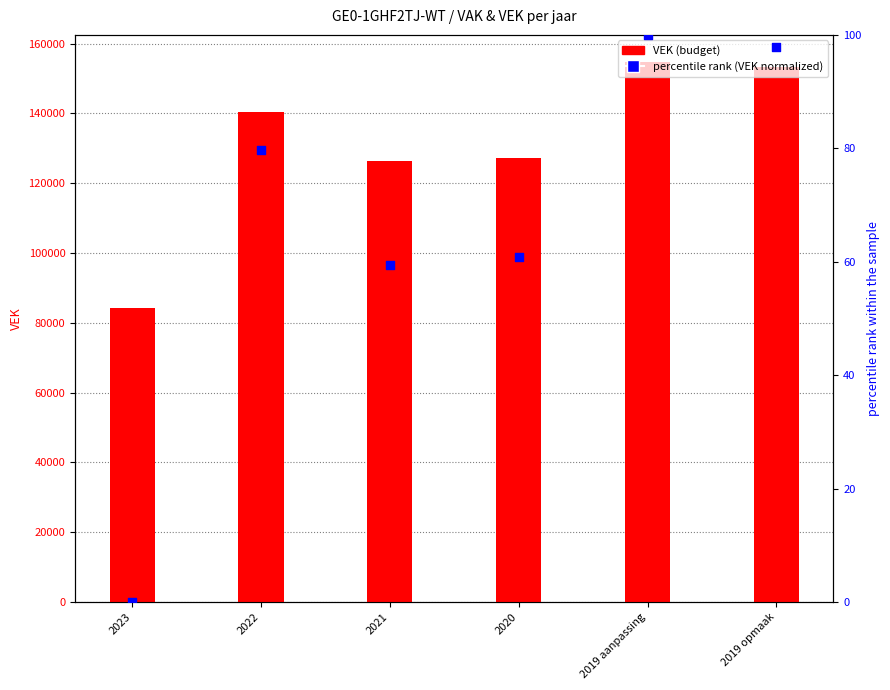

Which series contains the highest Y value?

VEK